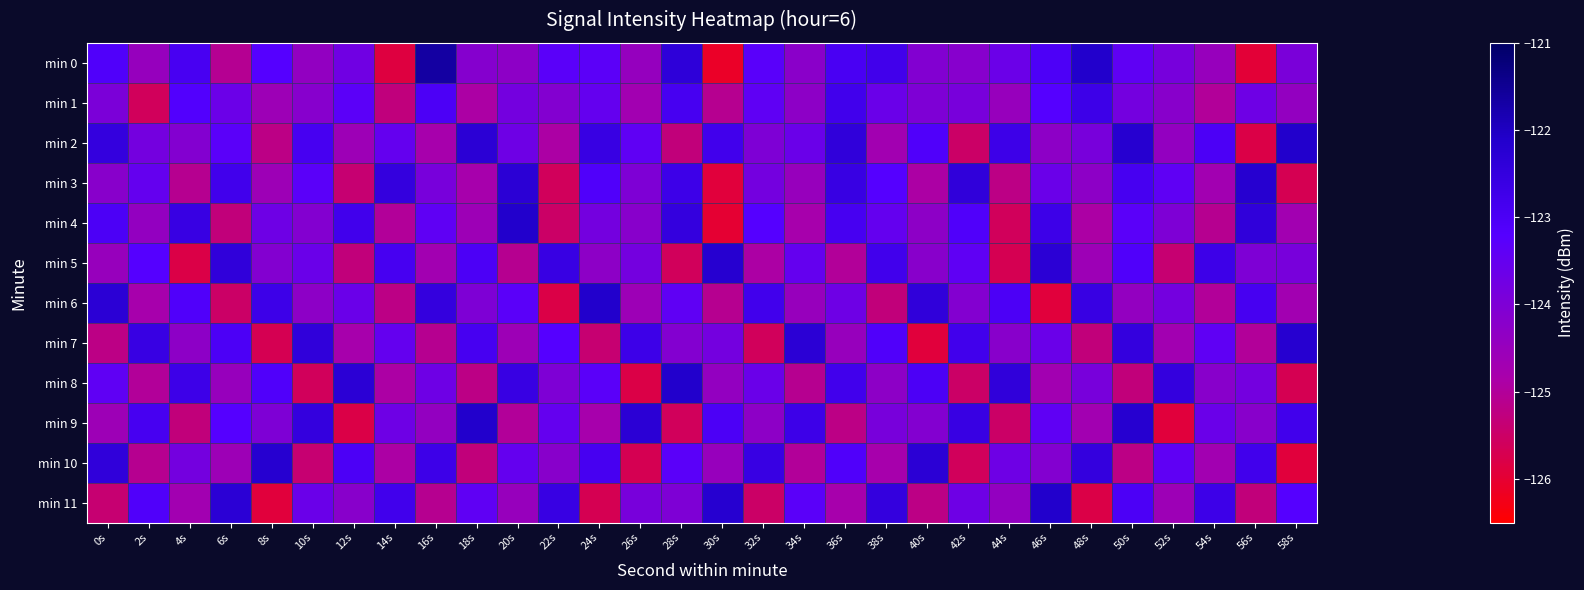

Reading left to right, what are all the values shown in this chart?

min 0: 0s=-123.1	2s=-124.5	4s=-122.9	6s=-125.1	8s=-123.2	10s=-124.4	12s=-123.7	14s=-125.9	16s=-121.6	18s=-124.1	20s=-124.3	22s=-123.3	24s=-123.3	26s=-124.5	28s=-122.4	30s=-126.1	32s=-123.3	34s=-124.2	36s=-122.9	38s=-122.8	40s=-124.1	42s=-124.2	44s=-123.6	46s=-123.0	48s=-122.1	50s=-123.4	52s=-123.9	54s=-124.5	56s=-125.9	58s=-123.9
min 1: 0s=-124.0	2s=-125.6	4s=-123.2	6s=-123.6	8s=-124.6	10s=-124.2	12s=-123.3	14s=-125.3	16s=-123.0	18s=-124.9	20s=-123.8	22s=-124.1	24s=-123.5	26s=-124.7	28s=-122.9	30s=-125.1	32s=-123.4	34s=-124.3	36s=-122.8	38s=-123.6	40s=-124.0	42s=-123.9	44s=-124.5	46s=-123.2	48s=-122.7	50s=-123.8	52s=-124.2	54s=-125.0	56s=-123.7	58s=-124.4
min 2: 0s=-122.5	2s=-123.8	4s=-124.1	6s=-123.3	8s=-125.2	10s=-122.9	12s=-124.6	14s=-123.5	16s=-124.8	18s=-122.3	20s=-123.7	22s=-124.9	24s=-122.6	26s=-123.4	28s=-125.3	30s=-122.8	32s=-124.0	34s=-123.6	36s=-122.4	38s=-124.7	40s=-123.1	42s=-125.5	44s=-122.7	46s=-124.3	48s=-123.9	50s=-122.2	52s=-124.4	54s=-123.0	56s=-125.8	58s=-122.1
min 3: 0s=-124.2	2s=-123.5	4s=-125.1	6s=-122.8	8s=-124.6	10s=-123.3	12s=-125.4	14s=-122.5	16s=-123.9	18s=-124.8	20s=-122.3	22s=-125.6	24s=-123.1	26s=-124.0	28s=-122.7	30s=-125.9	32s=-123.8	34s=-124.5	36s=-122.6	38s=-123.2	40s=-124.9	42s=-122.4	44s=-125.2	46s=-123.6	48s=-124.3	50s=-122.9	52s=-123.4	54s=-124.7	56s=-122.2	58s=-125.7
min 4: 0s=-123.0	2s=-124.4	4s=-122.6	6s=-125.3	8s=-123.7	10s=-124.1	12s=-122.8	14s=-125.0	16s=-123.4	18s=-124.6	20s=-122.1	22s=-125.5	24s=-123.8	26s=-124.2	28s=-122.5	30s=-126.0	32s=-123.2	34s=-124.8	36s=-122.9	38s=-123.5	40s=-124.3	42s=-123.1	44s=-125.6	46s=-122.7	48s=-124.9	50s=-123.3	52s=-124.0	54s=-125.1	56s=-122.4	58s=-124.7
min 5: 0s=-124.5	2s=-123.2	4s=-125.8	6s=-122.4	8s=-124.1	10s=-123.6	12s=-125.3	14s=-122.9	16s=-124.7	18s=-123.0	20s=-125.1	22s=-122.6	24s=-124.3	26s=-123.8	28s=-125.6	30s=-122.2	32s=-124.9	34s=-123.5	36s=-125.0	38s=-122.8	40s=-124.2	42s=-123.4	44s=-125.7	46s=-122.3	48s=-124.6	50s=-123.1	52s=-125.4	54s=-122.7	56s=-124.0	58s=-123.9
min 6: 0s=-122.3	2s=-124.8	4s=-123.1	6s=-125.5	8s=-122.7	10s=-124.3	12s=-123.6	14s=-125.2	16s=-122.5	18s=-124.0	20s=-123.3	22s=-125.8	24s=-122.1	26s=-124.6	28s=-123.4	30s=-125.1	32s=-122.8	34s=-124.5	36s=-123.7	38s=-125.3	40s=-122.4	42s=-124.1	44s=-123.0	46s=-125.9	48s=-122.6	50s=-124.4	52s=-123.8	54s=-125.0	56s=-122.9	58s=-124.7
min 7: 0s=-125.2	2s=-122.6	4s=-124.3	6s=-123.0	8s=-125.7	10s=-122.4	12s=-124.8	14s=-123.5	16s=-125.1	18s=-122.9	20s=-124.6	22s=-123.2	24s=-125.4	26s=-122.7	28s=-124.1	30s=-123.8	32s=-125.6	34s=-122.3	36s=-124.5	38s=-123.1	40s=-125.9	42s=-122.8	44s=-124.2	46s=-123.6	48s=-125.3	50s=-122.5	52s=-124.7	54s=-123.4	56s=-125.0	58s=-122.2
min 8: 0s=-123.4	2s=-125.0	4s=-122.7	6s=-124.5	8s=-123.1	10s=-125.6	12s=-122.3	14s=-124.9	16s=-123.7	18s=-125.2	20s=-122.6	22s=-124.0	24s=-123.3	26s=-125.8	28s=-122.1	30s=-124.4	32s=-123.6	34s=-125.1	36s=-122.8	38s=-124.3	40s=-123.0	42s=-125.5	44s=-122.4	46s=-124.7	48s=-123.9	50s=-125.3	52s=-122.5	54s=-124.2	56s=-123.8	58s=-125.7
min 9: 0s=-124.6	2s=-122.9	4s=-125.3	6s=-123.2	8s=-124.0	10s=-122.5	12s=-125.8	14s=-123.7	16s=-124.4	18s=-122.1	20s=-125.0	22s=-123.5	24s=-124.8	26s=-122.3	28s=-125.6	30s=-123.0	32s=-124.3	34s=-122.7	36s=-125.2	38s=-123.9	40s=-124.1	42s=-122.6	44s=-125.5	46s=-123.4	48s=-124.7	50s=-122.2	52s=-125.9	54s=-123.6	56s=-124.2	58s=-122.8
min 10: 0s=-122.4	2s=-125.1	4s=-123.8	6s=-124.6	8s=-122.2	10s=-125.4	12s=-123.0	14s=-124.9	16s=-122.7	18s=-125.3	20s=-123.5	22s=-124.2	24s=-122.9	26s=-125.7	28s=-123.3	30s=-124.5	32s=-122.6	34s=-125.0	36s=-123.1	38s=-124.8	40s=-122.3	42s=-125.6	44s=-123.7	46s=-124.1	48s=-122.5	50s=-125.2	52s=-123.4	54s=-124.7	56s=-122.8	58s=-125.9
min 11: 0s=-125.4	2s=-123.1	4s=-124.7	6s=-122.3	8s=-125.9	10s=-123.6	12s=-124.2	14s=-122.8	16s=-125.1	18s=-123.4	20s=-124.5	22s=-122.6	24s=-125.7	26s=-123.9	28s=-124.0	30s=-122.2	32s=-125.5	34s=-123.3	36s=-124.8	38s=-122.5	40s=-125.2	42s=-123.7	44s=-124.4	46s=-122.1	48s=-125.8	50s=-123.0	52s=-124.6	54s=-122.7	56s=-125.3	58s=-123.2